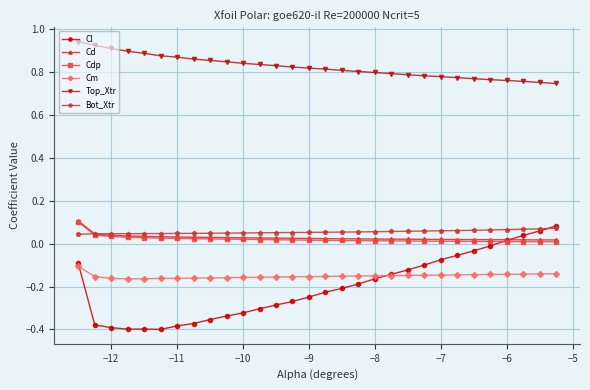

True or false: Top_Xtr and Cm cross at least once.

False